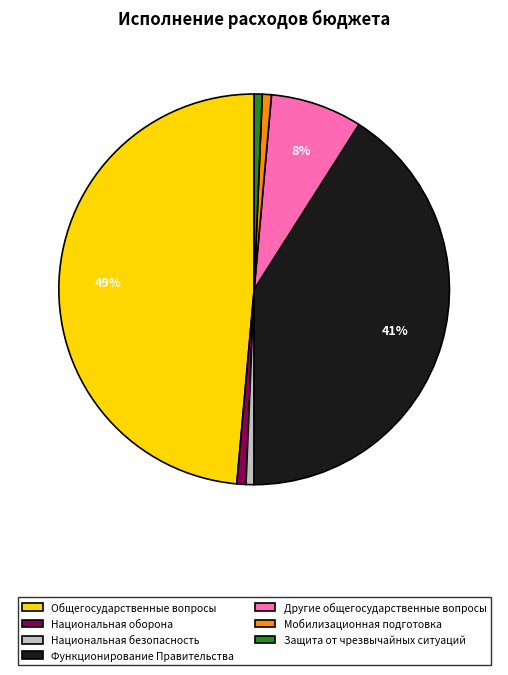

Between Функционирование Правительства and Национальная оборона, which is larger?

Функционирование Правительства